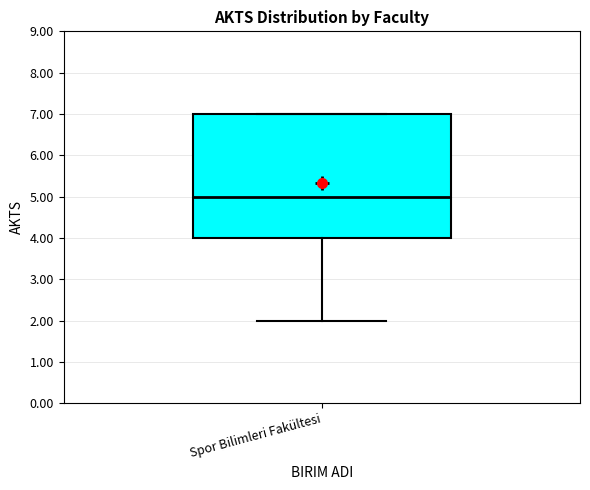

Transcribe this box plot: give where the median line is, the range the box spans, and where the two whiskers end, as read against the y-axis. The values are not printed on the chart, so give them approximately, as read against the axis.

median 5, box 4 to 7, whiskers 2 to 7